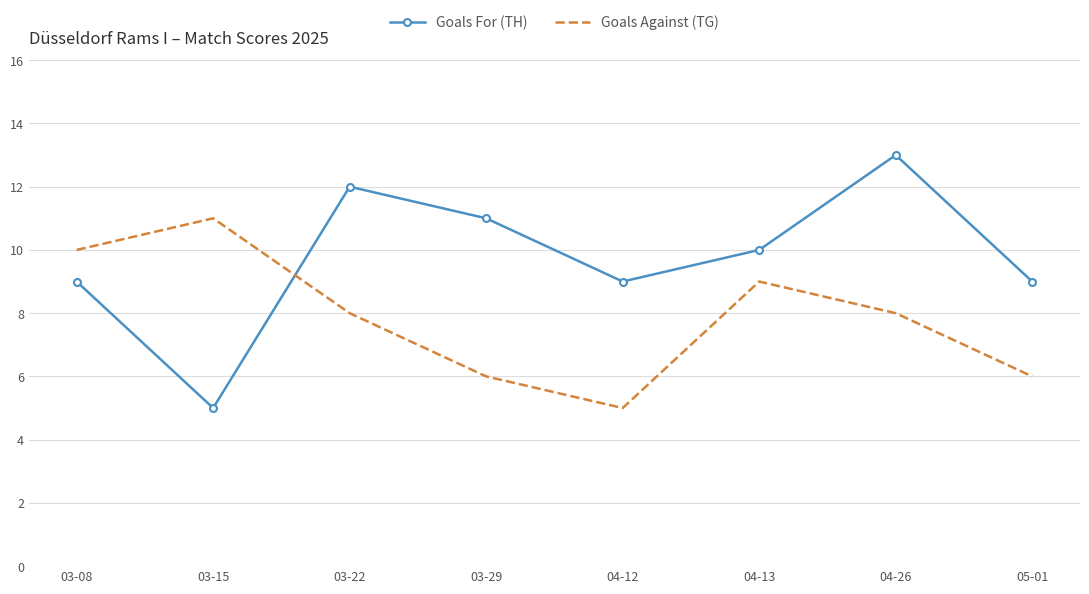

What is the spread (max minus min) of values at 04-13?

1